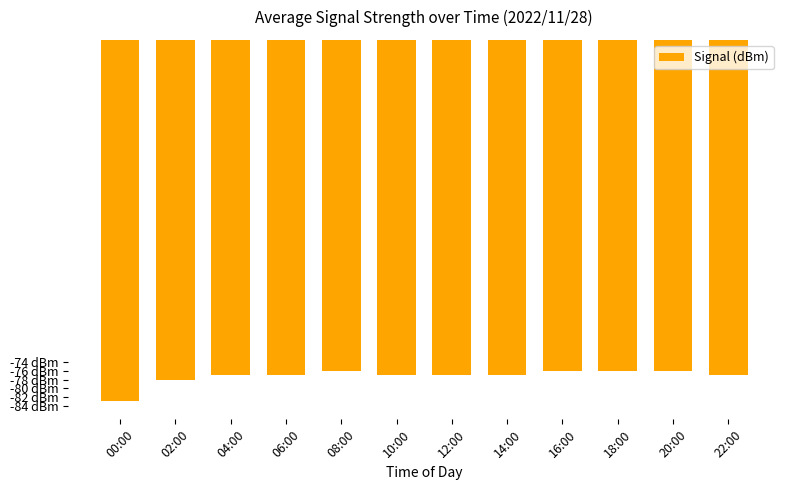

What is the change in value from 08:00 to 12:00?

-1